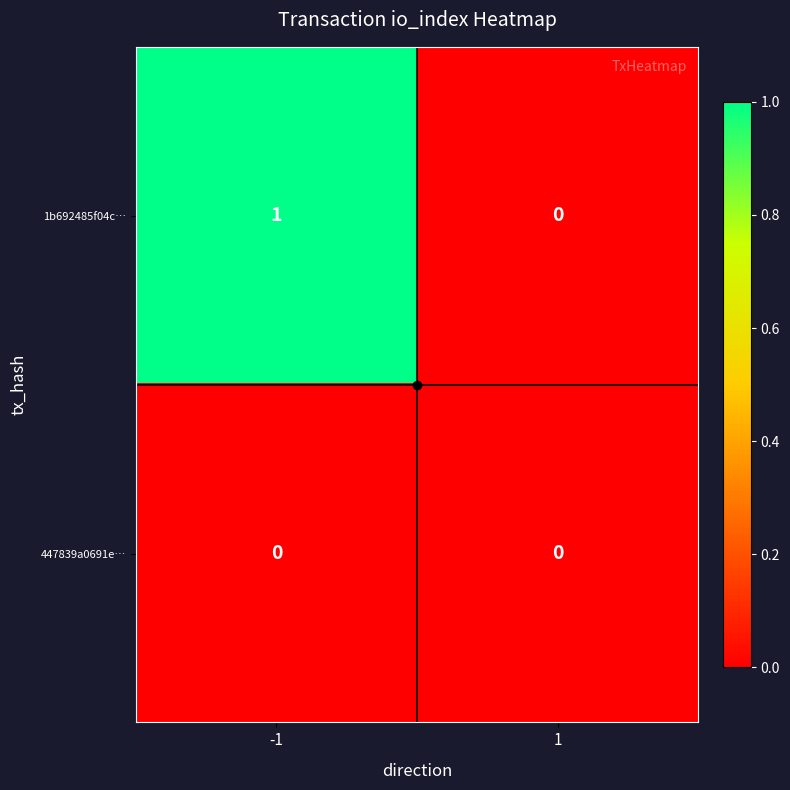

Which category has the highest value across all series?

-1